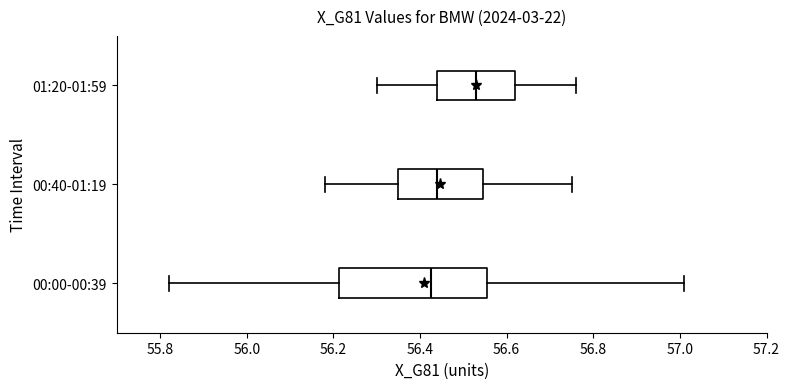

Reading bottom to top, read every box against the x-axis: the position of its median line, the range the box covers, and the ends of its whiskers. The values are not printed on the chart, so give them approximately, as read against the axis.

00:00-00:39: median 56.42, box 56.22 to 56.56, whiskers 55.82 to 57.02
00:40-01:19: median 56.44, box 56.36 to 56.54, whiskers 56.18 to 56.76
01:20-01:59: median 56.54, box 56.44 to 56.62, whiskers 56.30 to 56.76